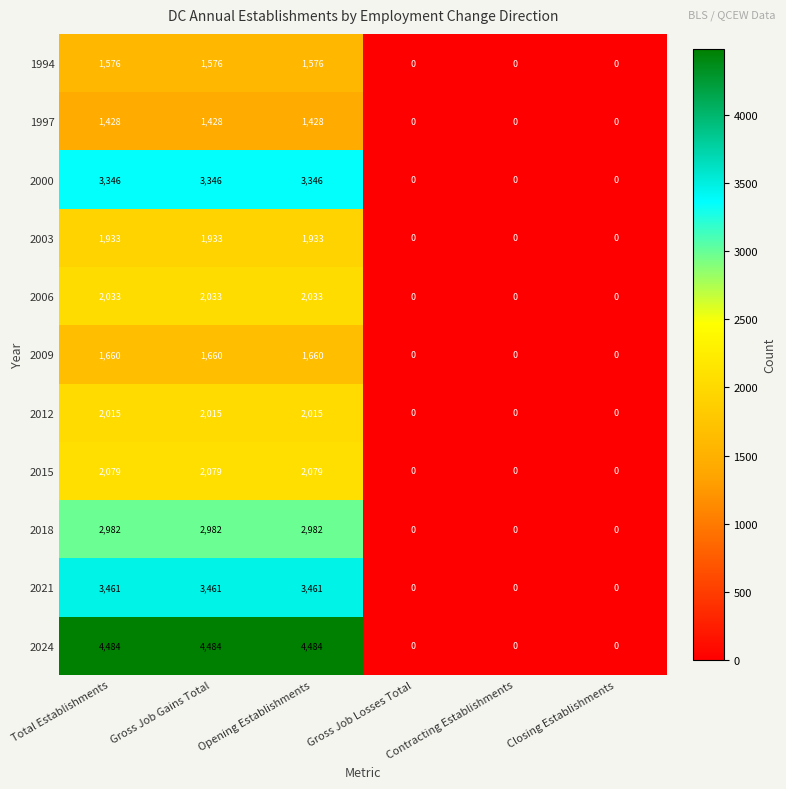

How many 2024 values are between 0 and 4484?

6